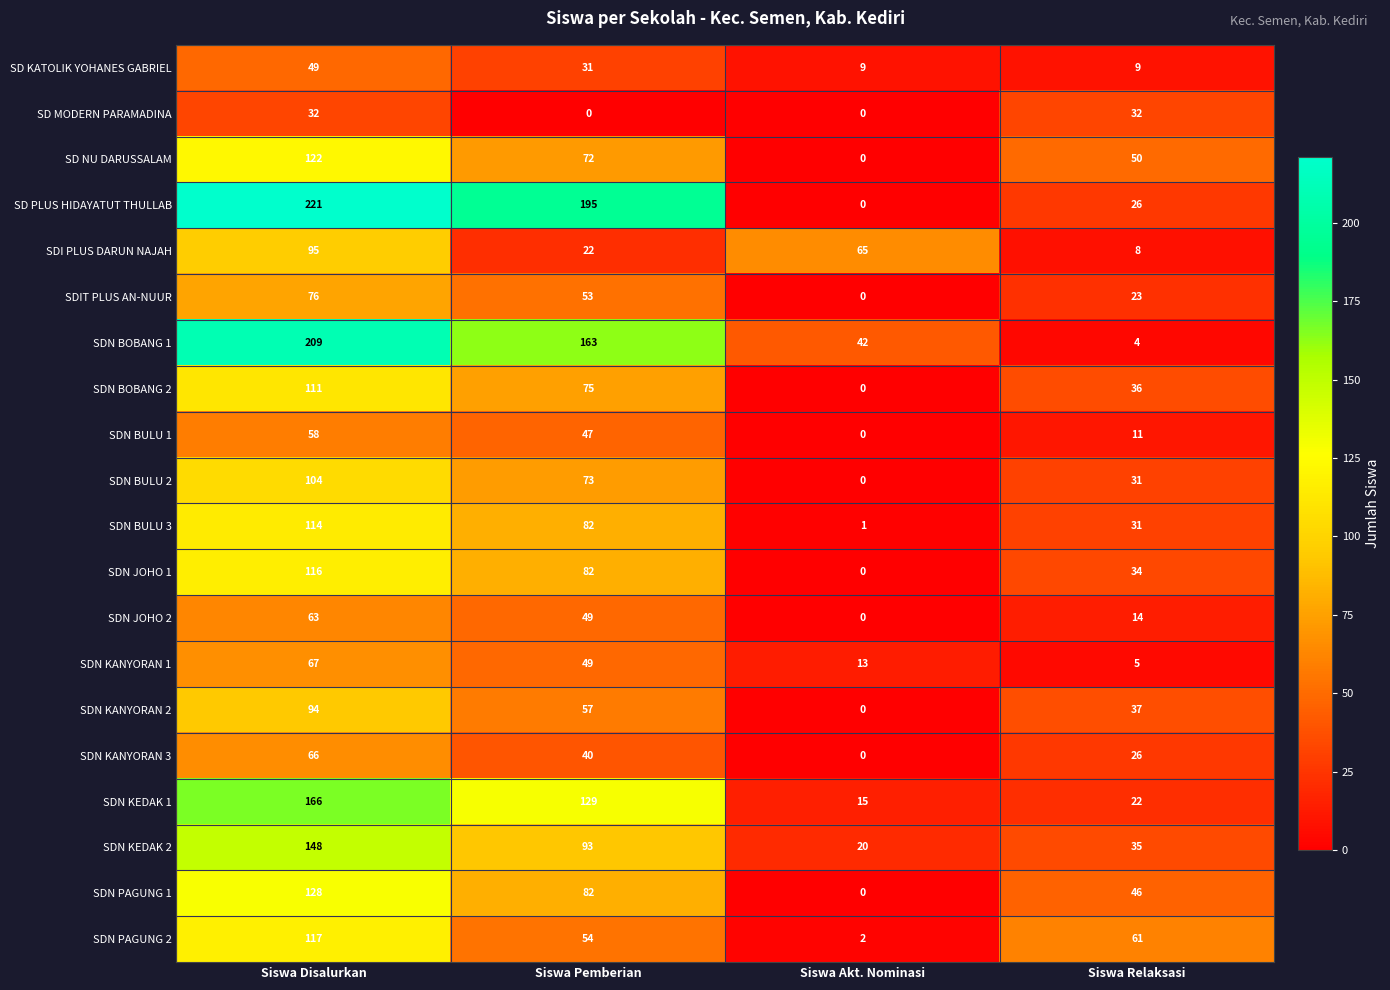

What is the difference between the maximum and second lowest values in the SDN KEDAK 1 series?

144